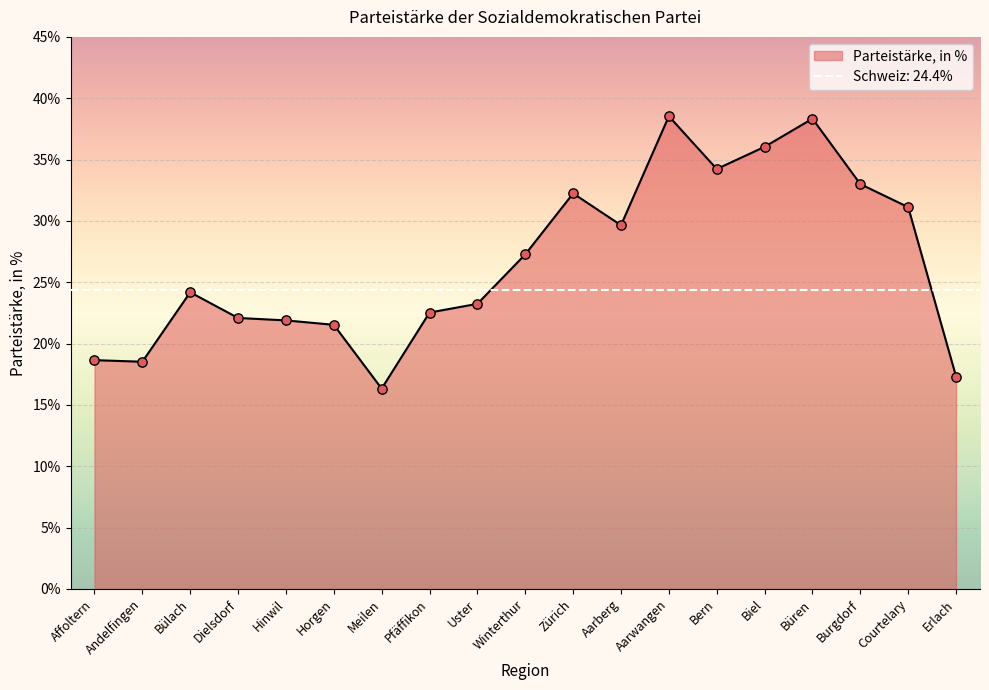

What is the change in value from Andelfingen to Zürich?

+13.7